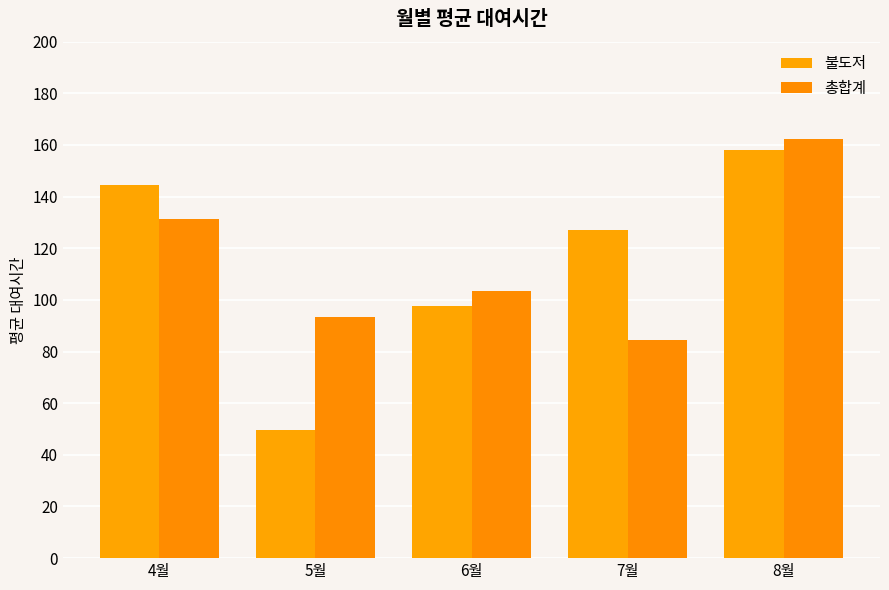

At 8월, list the series in order from largest to smallest.

총합계, 불도저